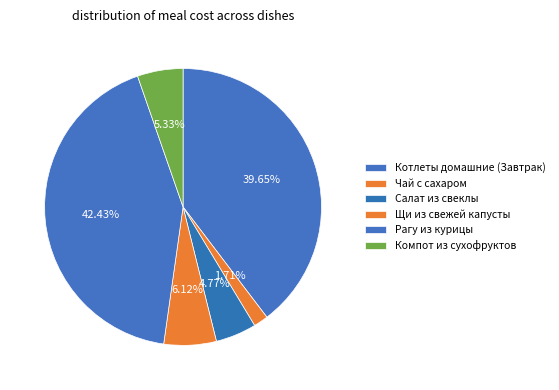

Is it true that Котлеты домашние (Завтрак) is 26% of the pie?

False